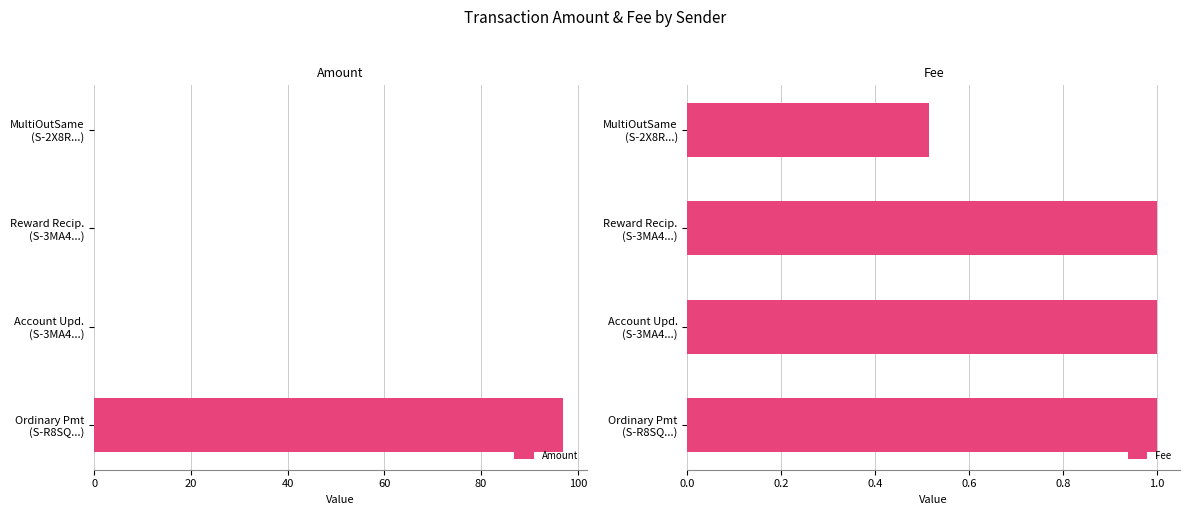

Which series has the widest spread of values?

Amount